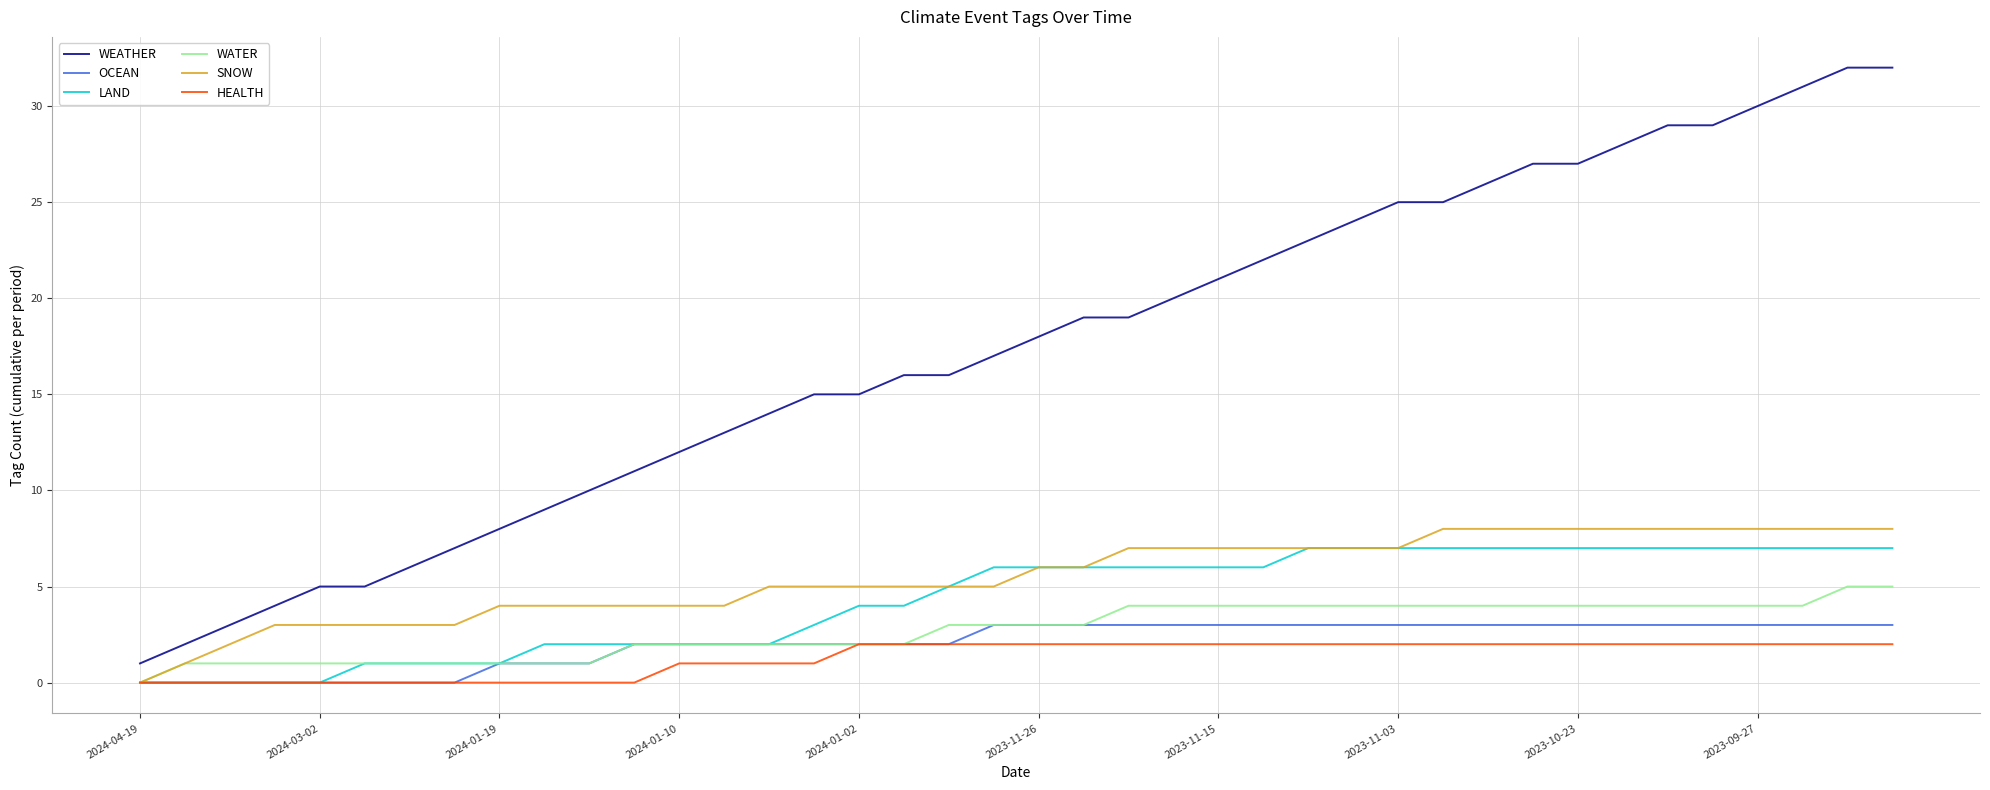

What is the highest value of the OCEAN series?

3